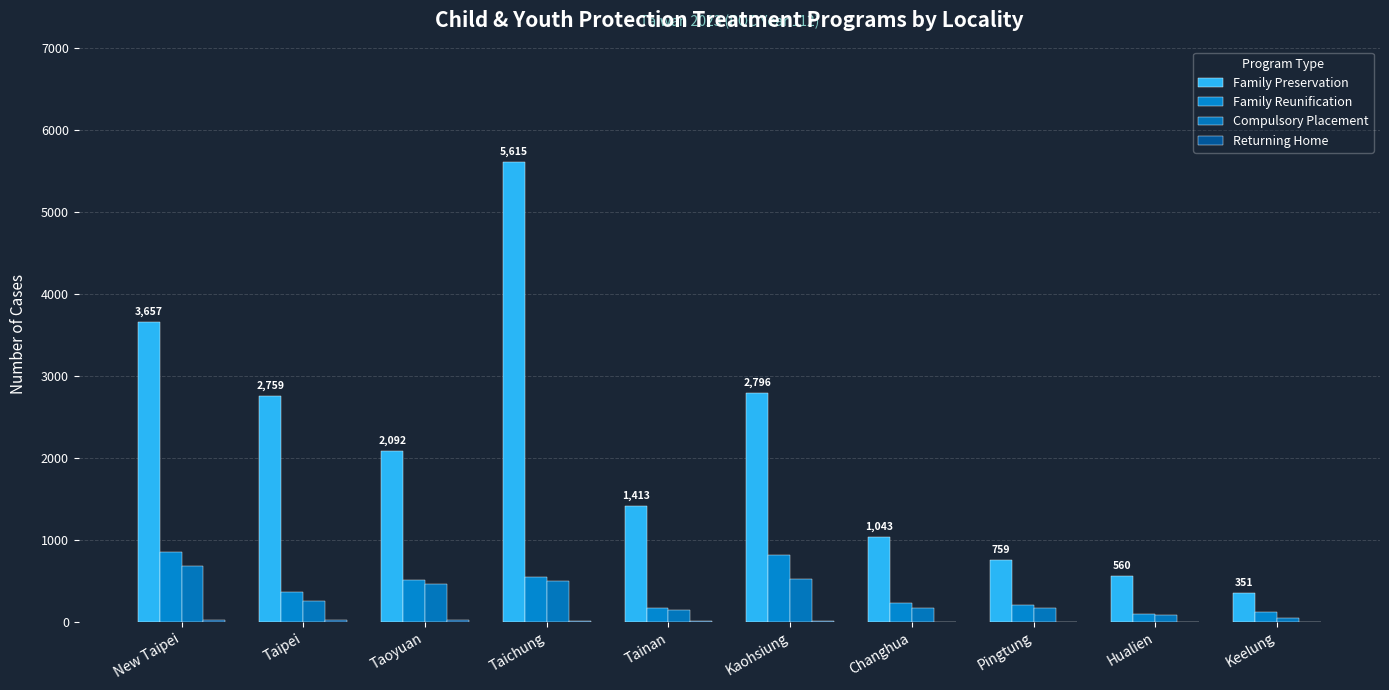

Which series has the largest range (max minus min)?

Family Preservation